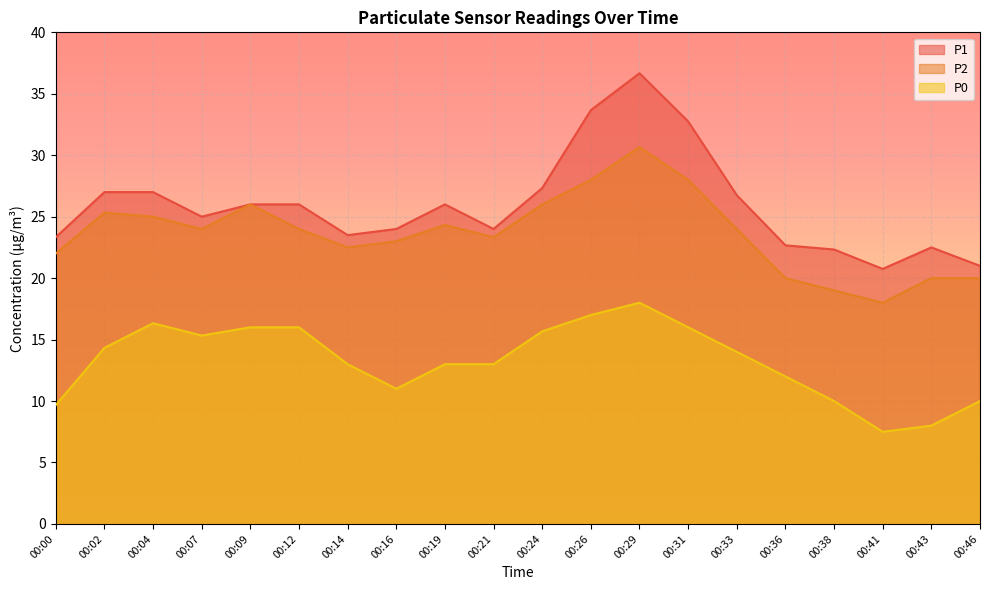

Rank the series at 00:38 from highest to lowest value.

P1, P2, P0